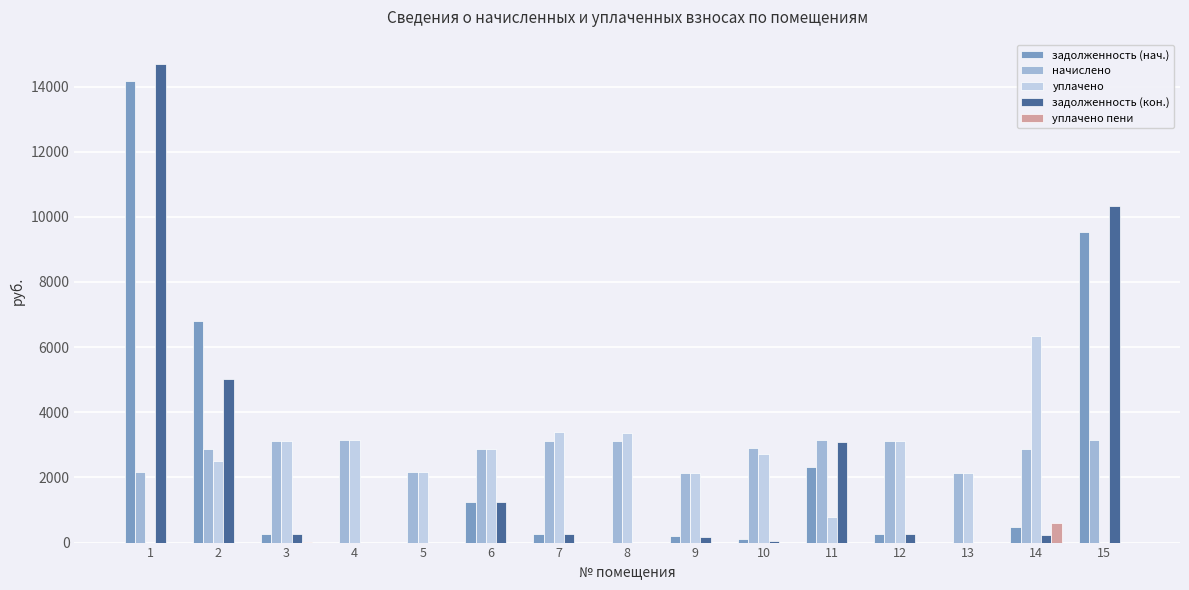

Is the value of начислено at 14 greater than the value of задолженность (нач.) at 13?

Yes